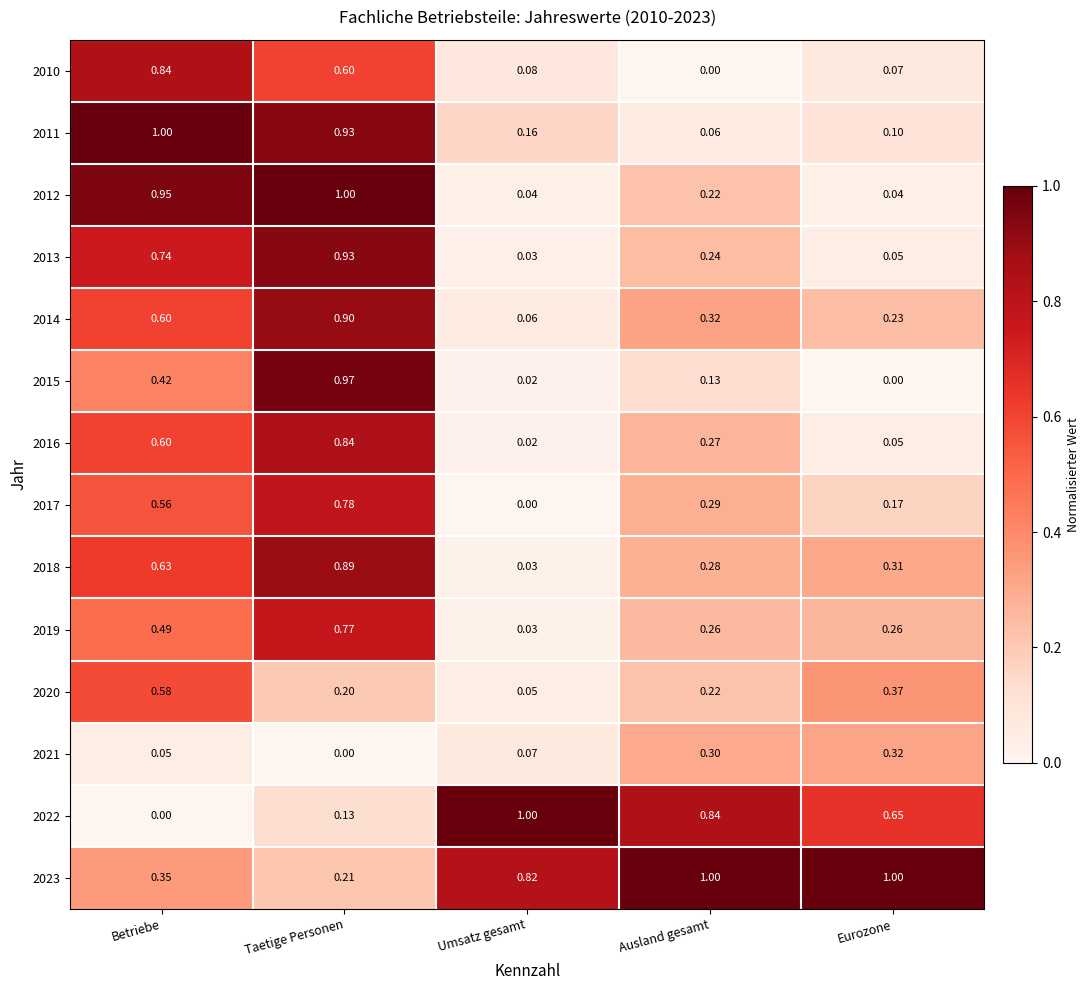

At how many categories does at least one series exceed 0?

5